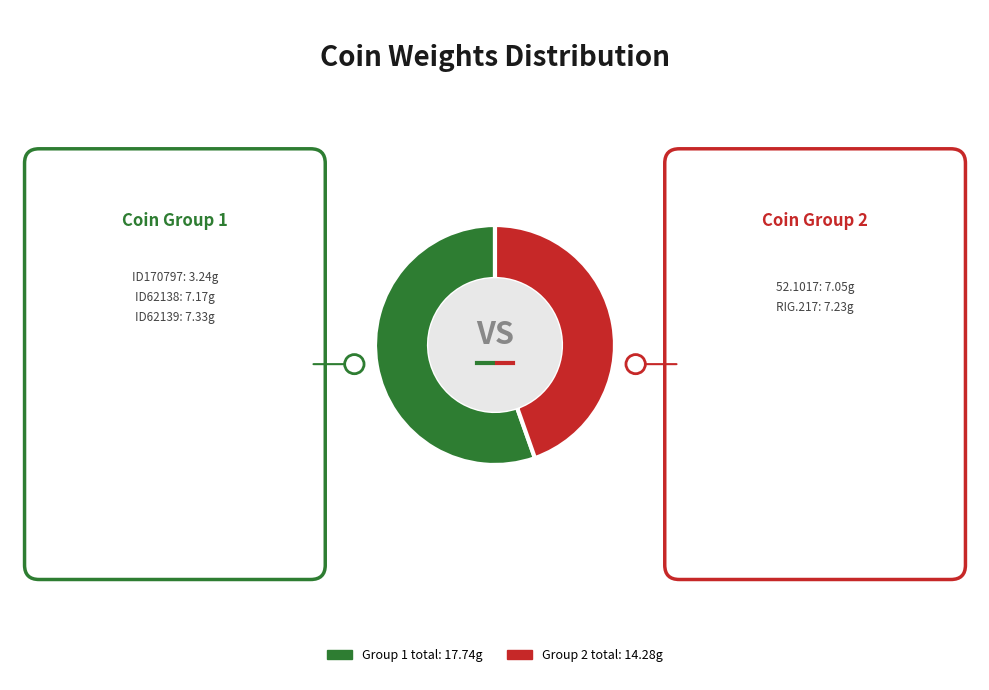

Is there any slice that represents more than half of the pie?

Yes